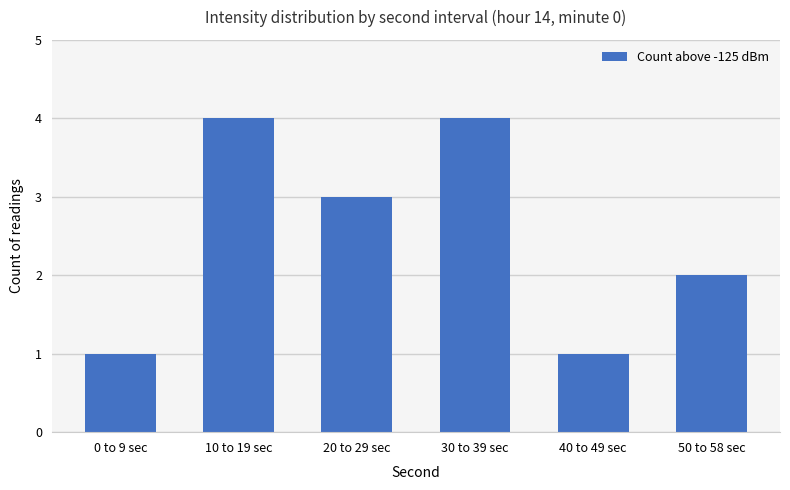

What is the difference between the maximum and minimum values?

3